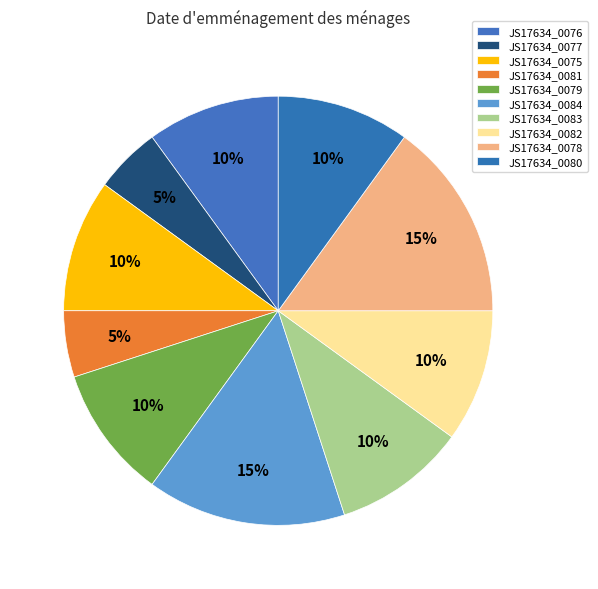

How many slices are in this pie chart?

10